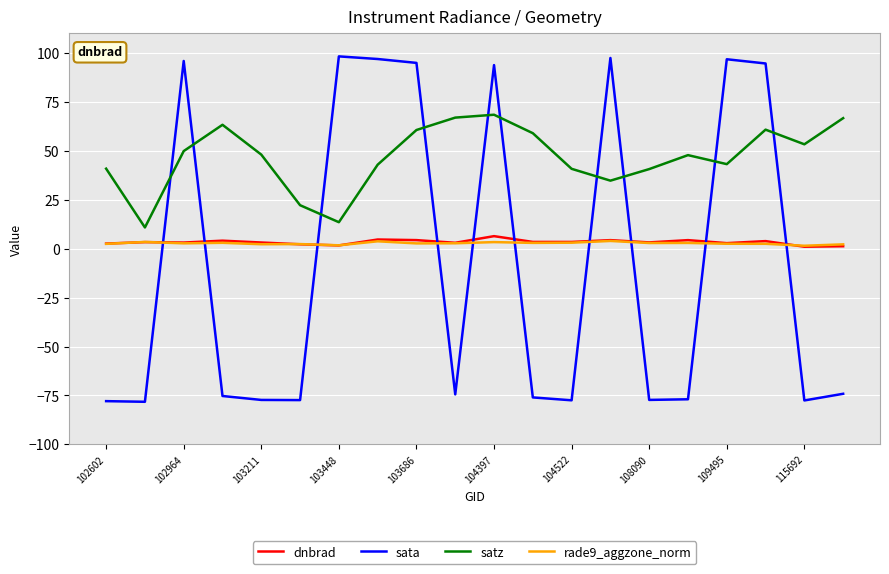

True or false: rade9_aggzone_norm and satz intersect in this chart.

False